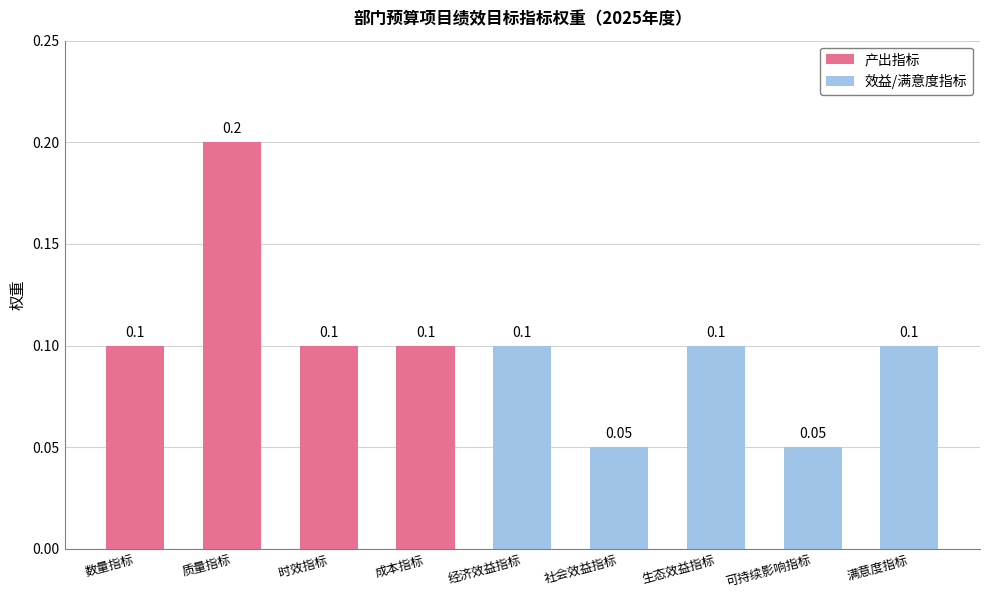

What position from the left is 时效指标?

3